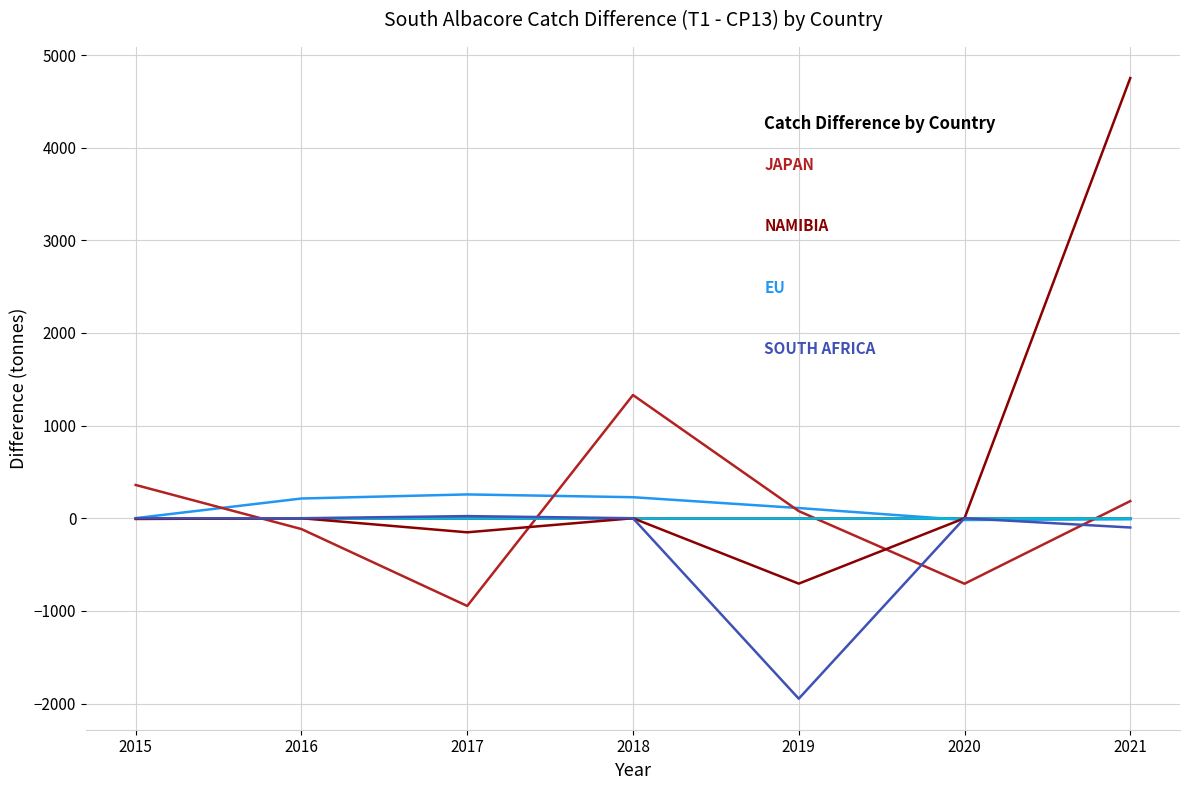

Is this an area chart (filled region under the line)?

No